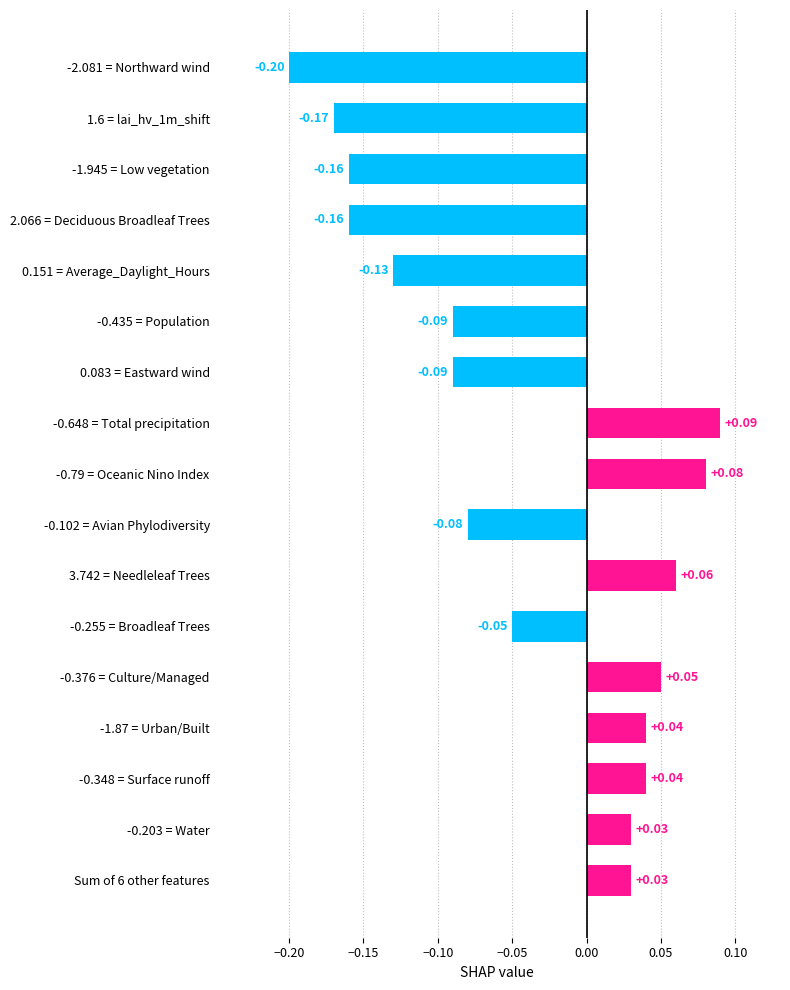

What is the difference between the maximum and minimum values?

0.3